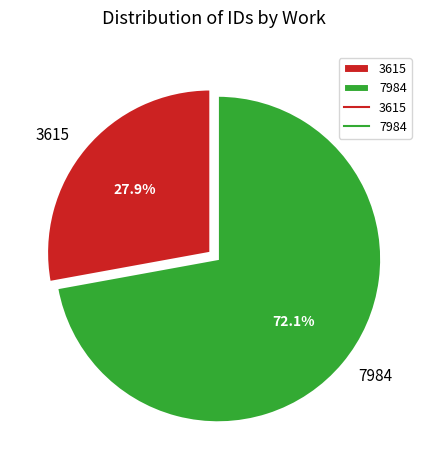

Is the sum of 3615 and 7984 greater than half?

Yes